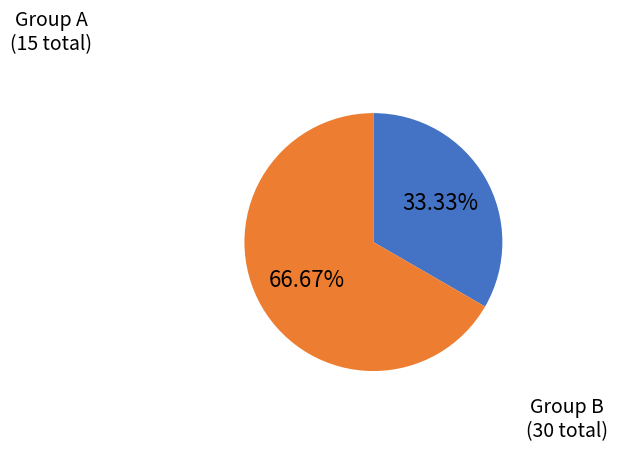

Is there any slice that represents more than half of the pie?

Yes